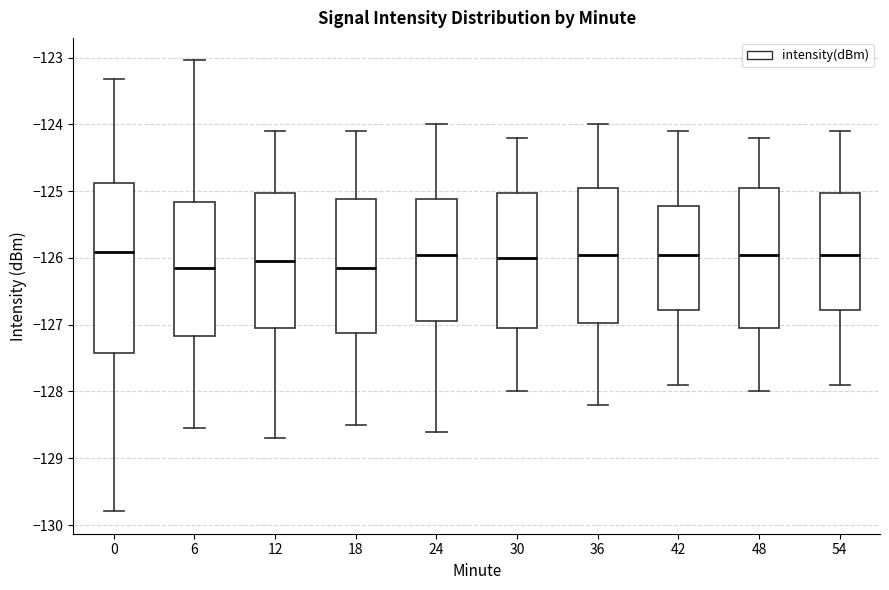

Where is the upper edge of the box at x = 12 on the y-axis? The values are not printed on the chart, so give them approximately, as read against the axis.

-125.0